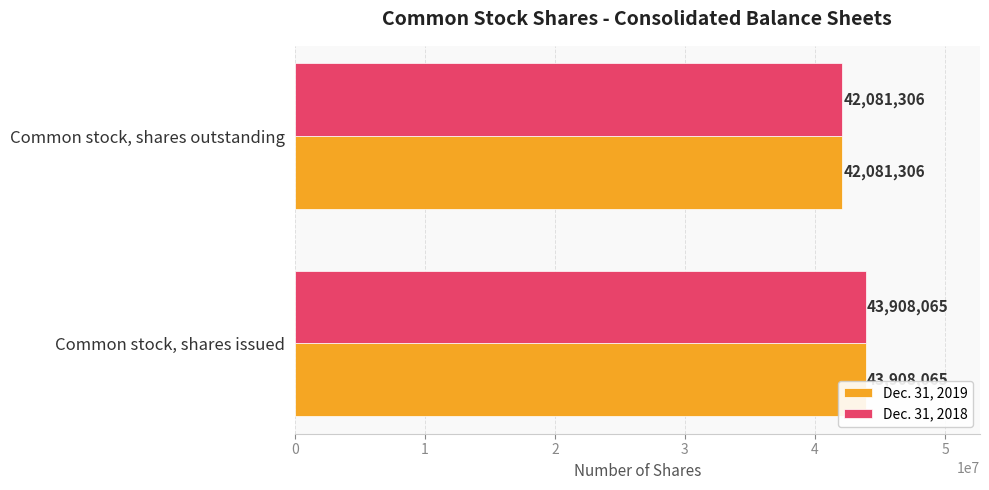

How many values in the Dec. 31, 2019 series are below 43908065?

1